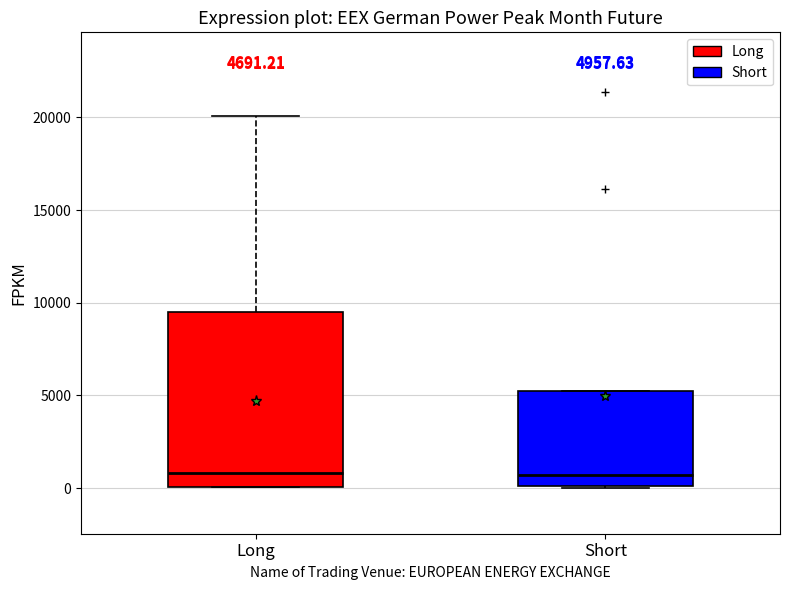

Which box is the tallest, from its lower edge to its upper edge?

Long